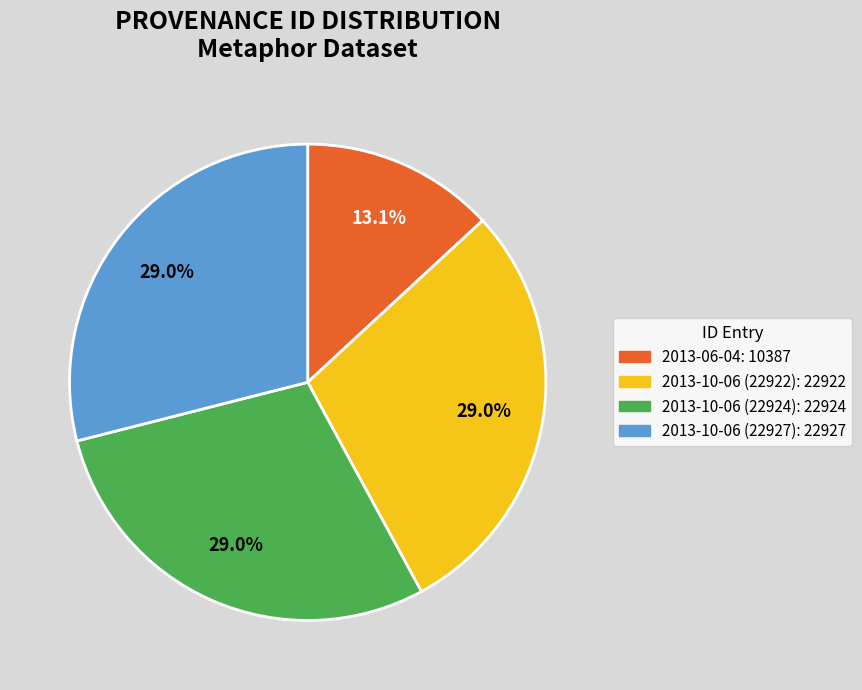

Is there any slice that represents more than half of the pie?

No